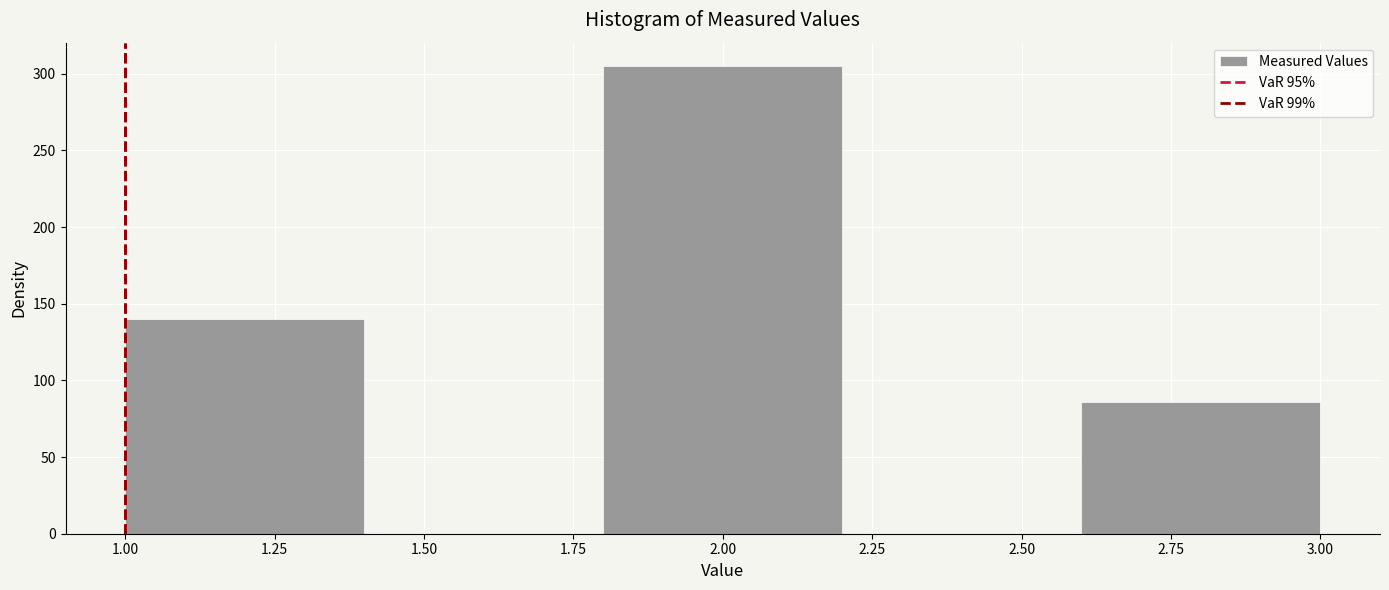

Reading left to right, transcribe this chart: for each bar, give the range it covers on the x-axis and its height. The values are not printed on the chart, so give them approximately, as read against the axis.

1.0 to 1.4: 140
1.4 to 1.8: 0
1.8 to 2.2: 305
2.2 to 2.6: 0
2.6 to 3.0: 85